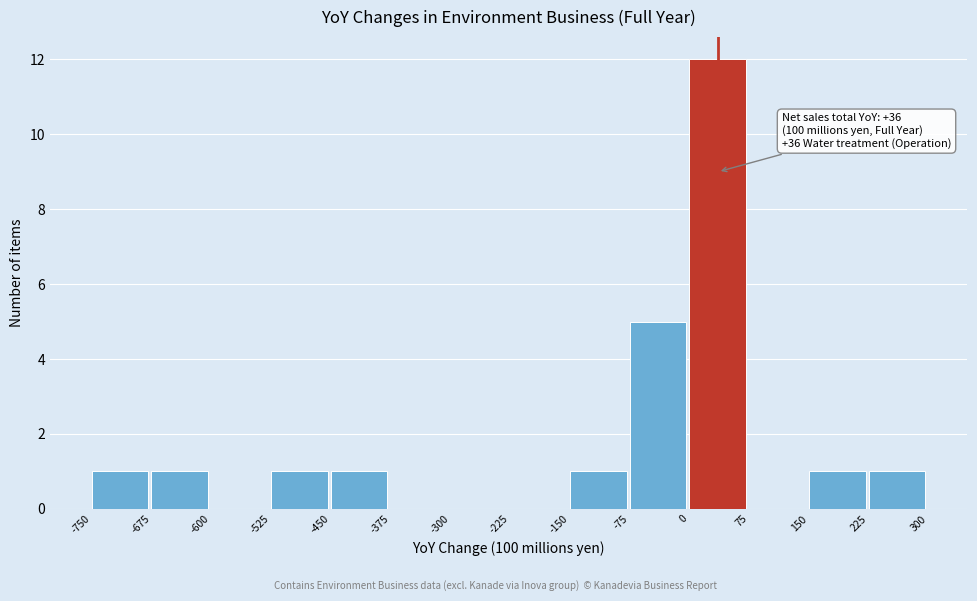

Which range on the x-axis has the tallest bar?

0 to 75